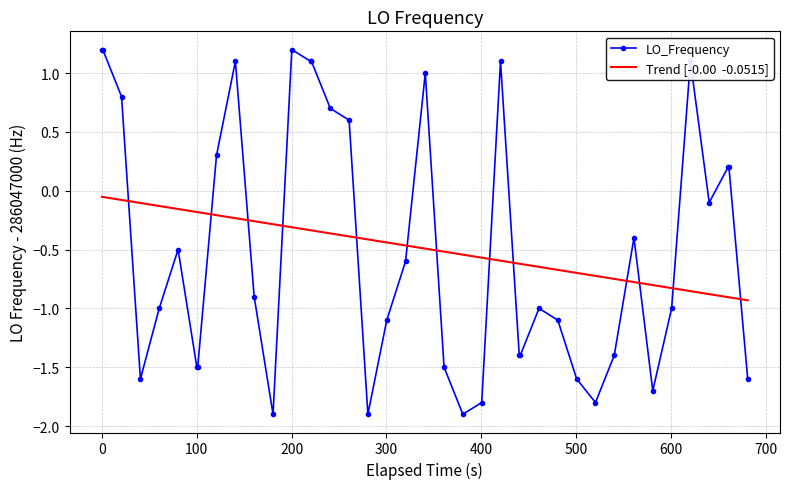

What is the value of the LO_Frequency point at the 32nd from the left?

-1.4